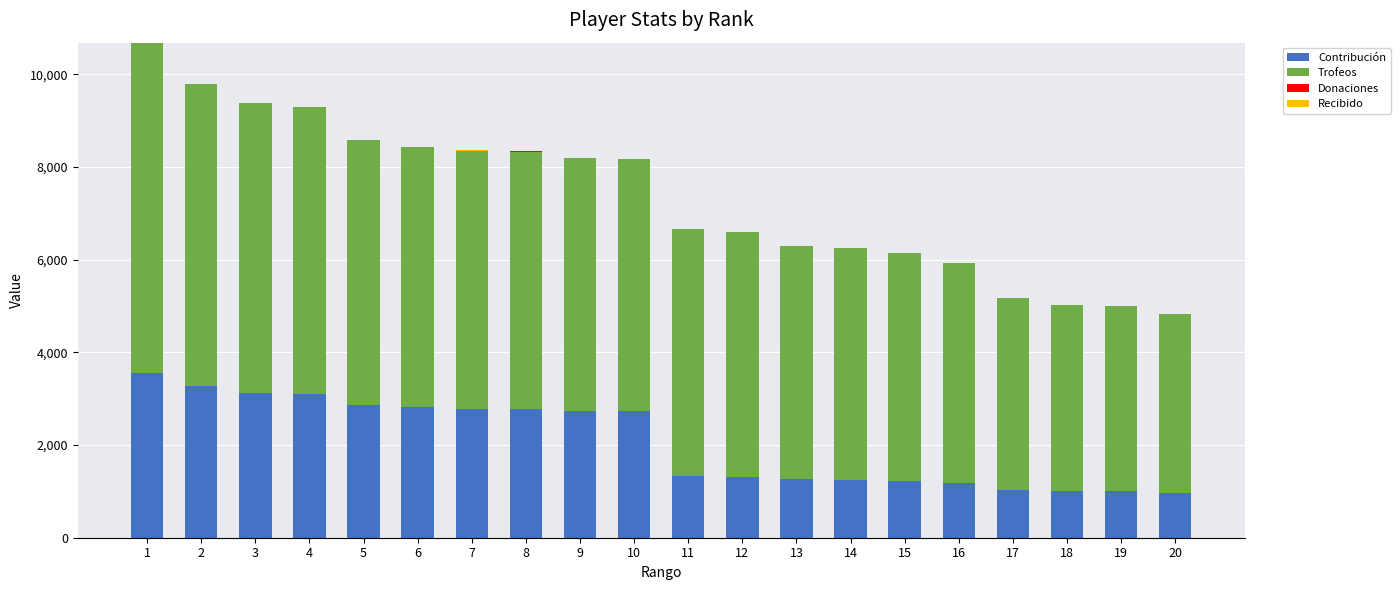

What is the highest value of the Contribución series?

3561